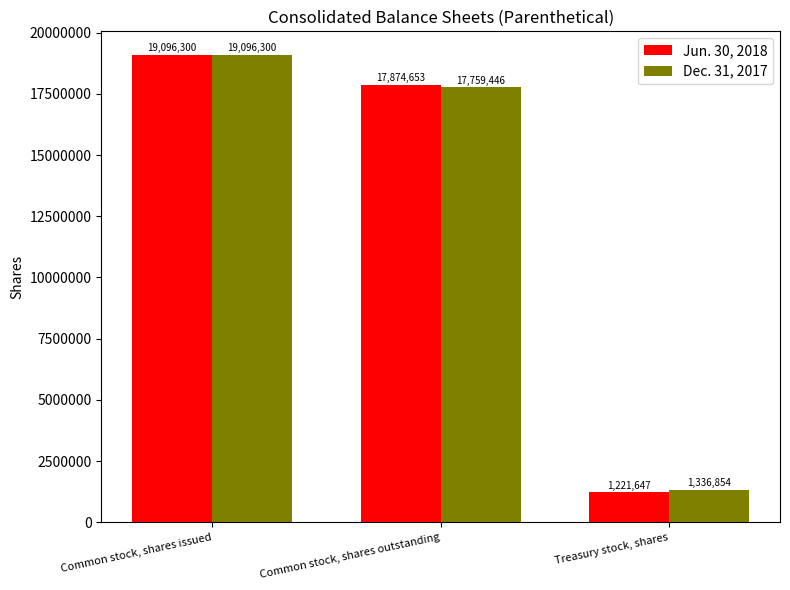

What is the value of the Dec. 31, 2017 bar at the 3rd from the left?

1336854